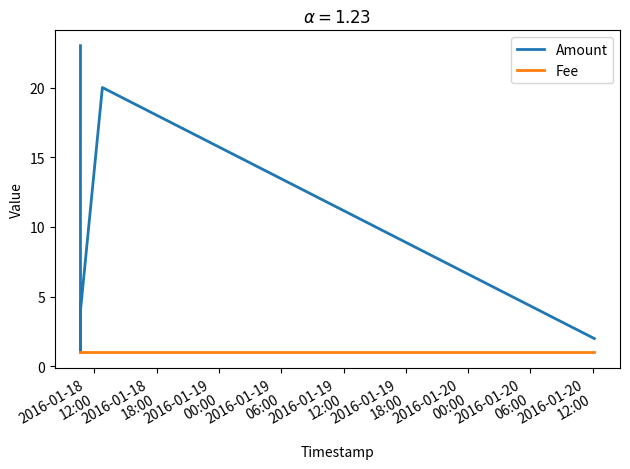

At 2016-01-19
12:00, list the series in order from smallest to largest.

Fee, Amount